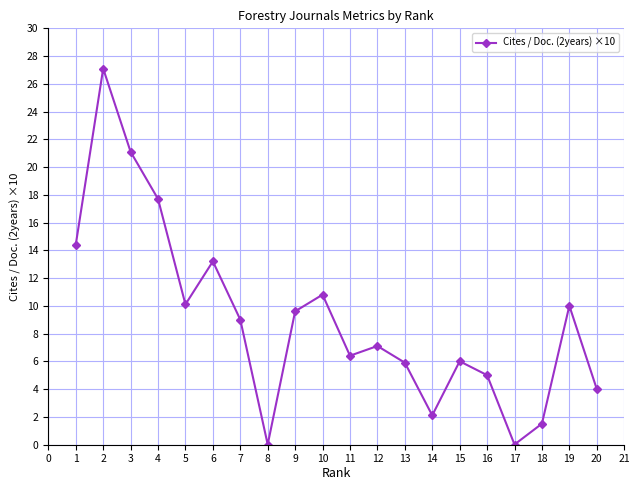

True or false: the data has more than 0 interior local peaks.

True